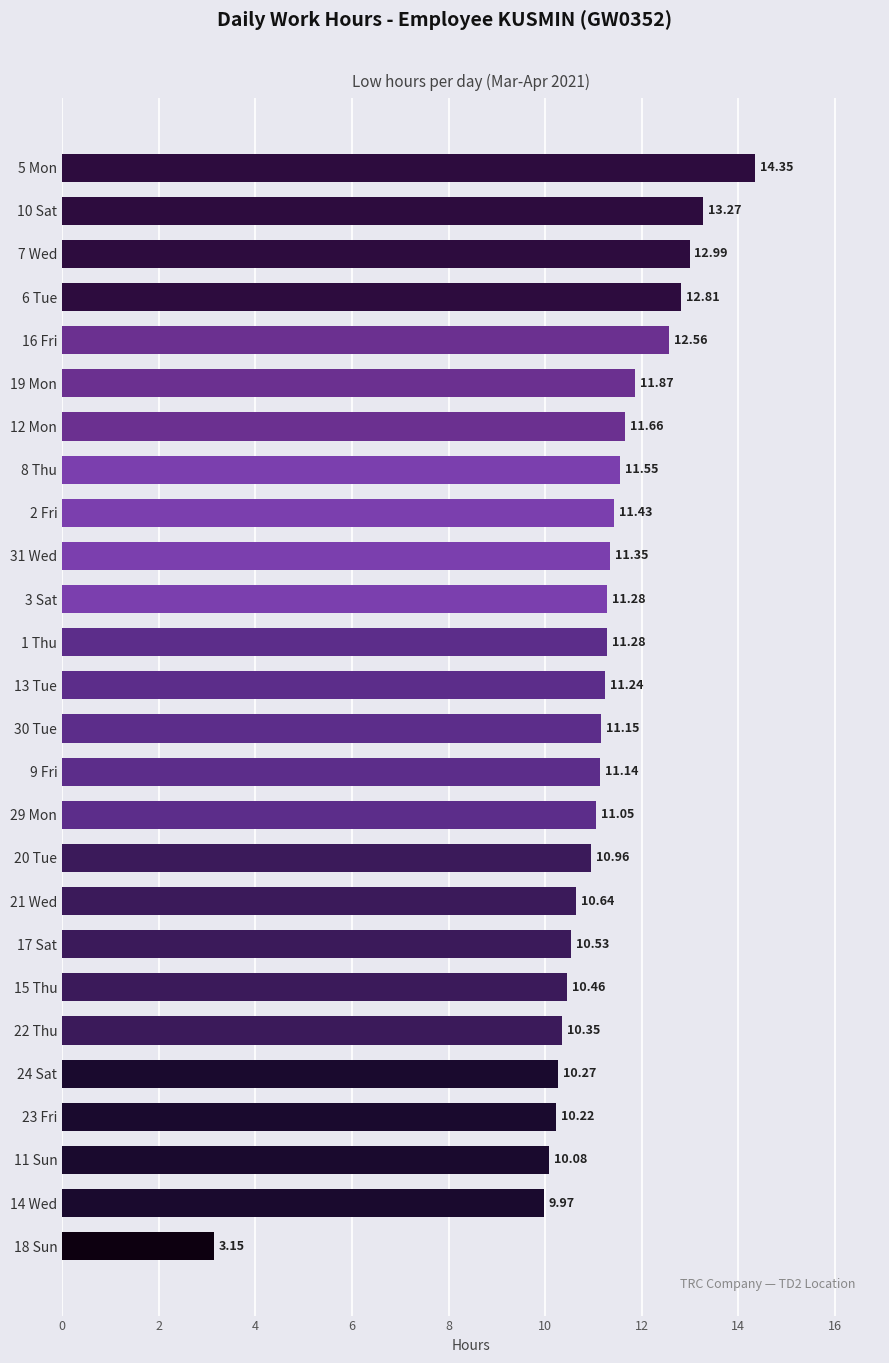

What is the change in value from 21 Wed to 6 Tue?

+2.2